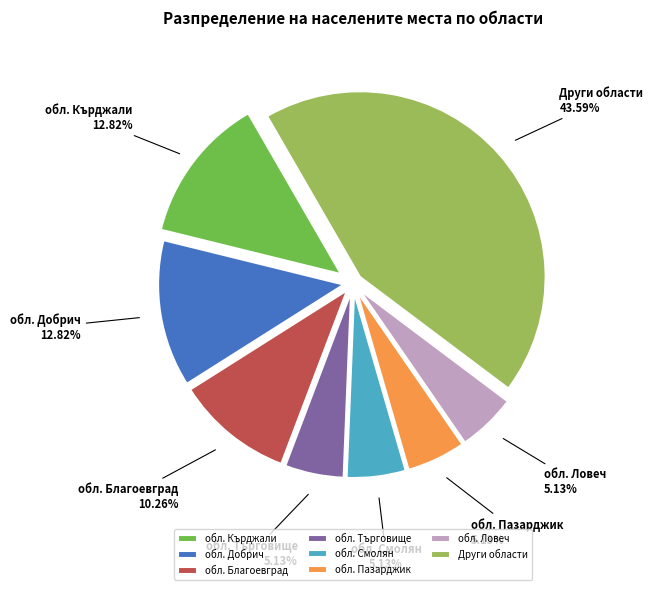

Approximately how many times larger is the value at обл. Пазарджик compared to обл. Търговище?

1.0